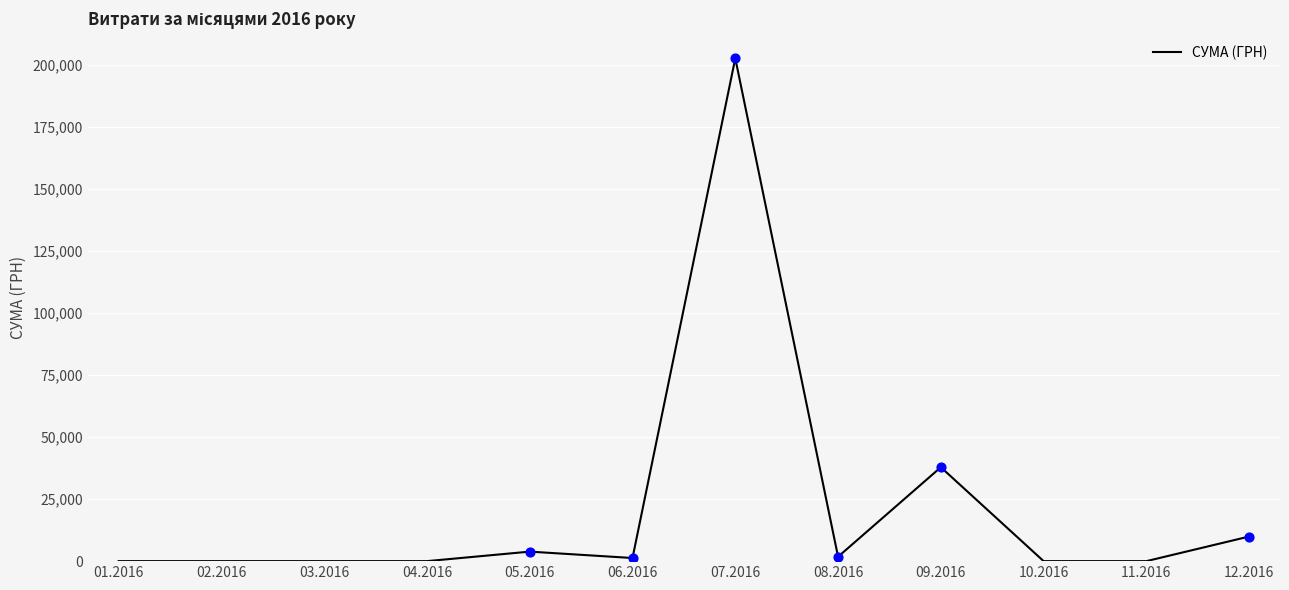

What is the change in value from 01.2016 to 06.2016?

+1259.0